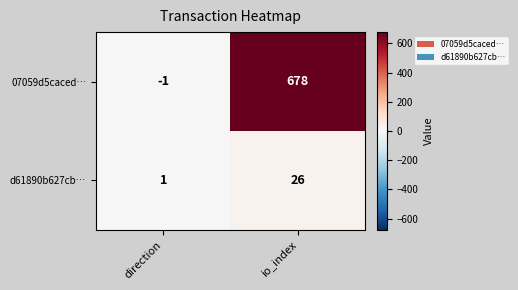

What is the spread (max minus min) of values at direction?

2